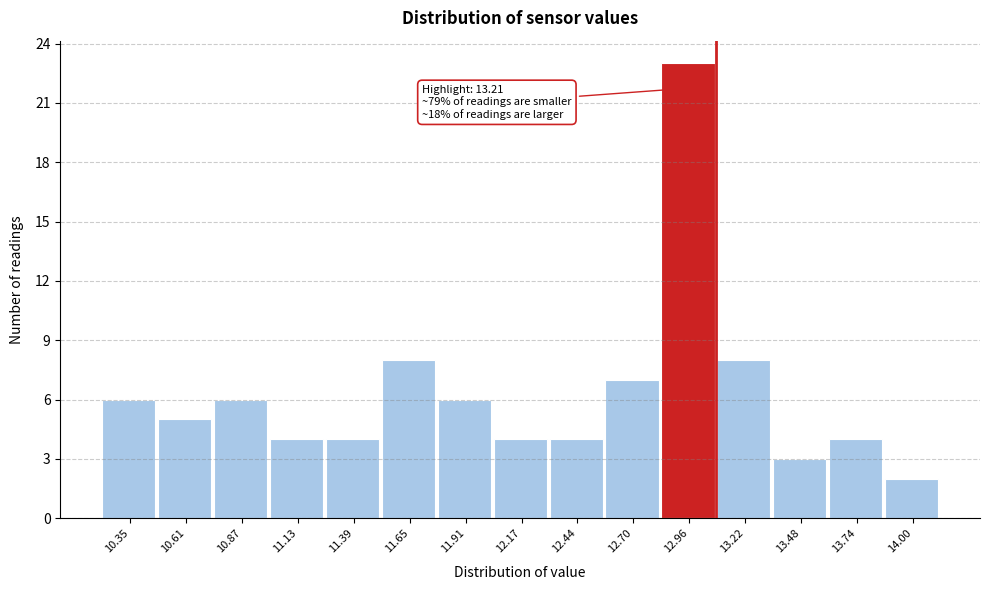

Reading left to right, transcribe all the data shown in this chart.

10.35=6	10.61=5	10.87=6	11.13=4	11.39=4	11.65=8	11.91=6	12.17=4	12.44=4	12.70=7	12.96=23	13.22=8	13.48=3	13.74=4	14.00=2